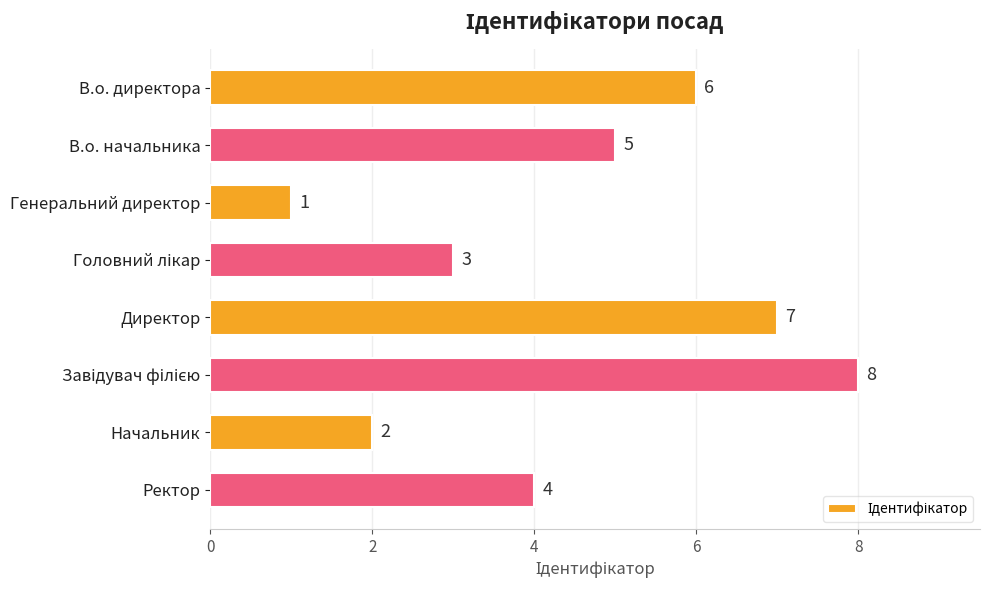

What position from the top is В.о. директора?

1